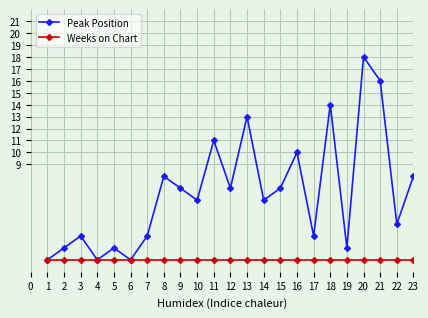

How many lines are shown in the chart?

2